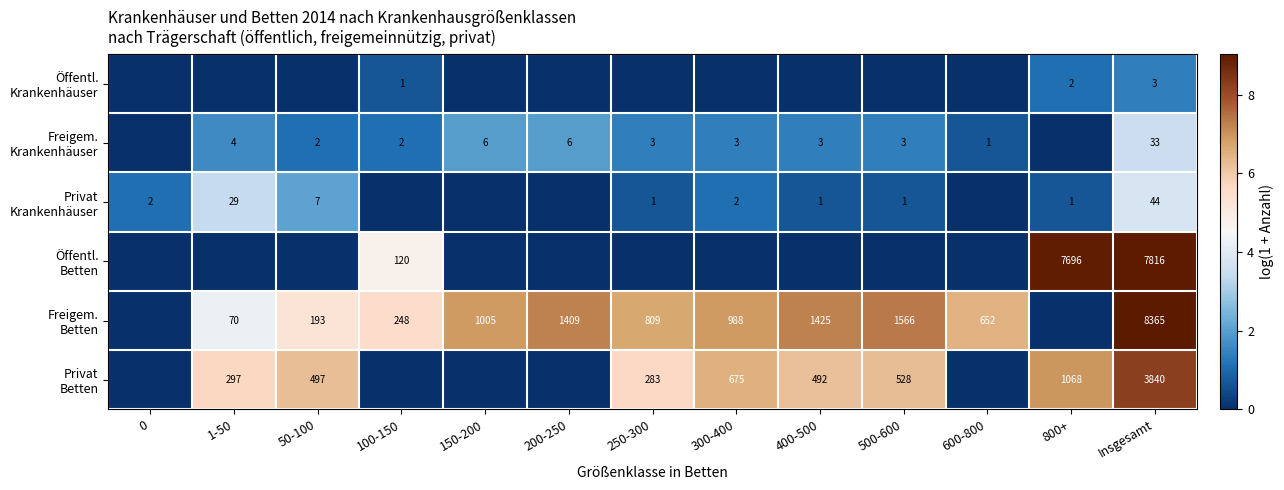

Which has a higher value, 500-600 or 50-100?

500-600